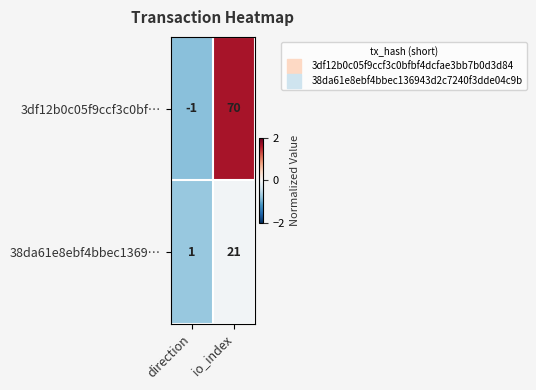

Rank the series at io_index from highest to lowest value.

3df12b0c05f9ccf3c0bf…, 38da61e8ebf4bbec1369…